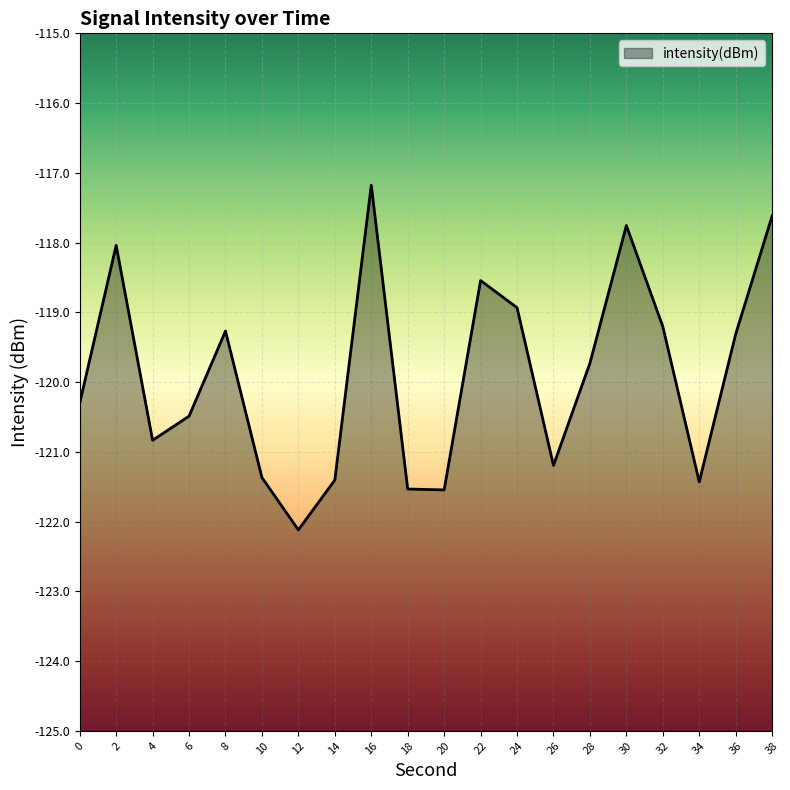

Read the value at 10.

-121.4